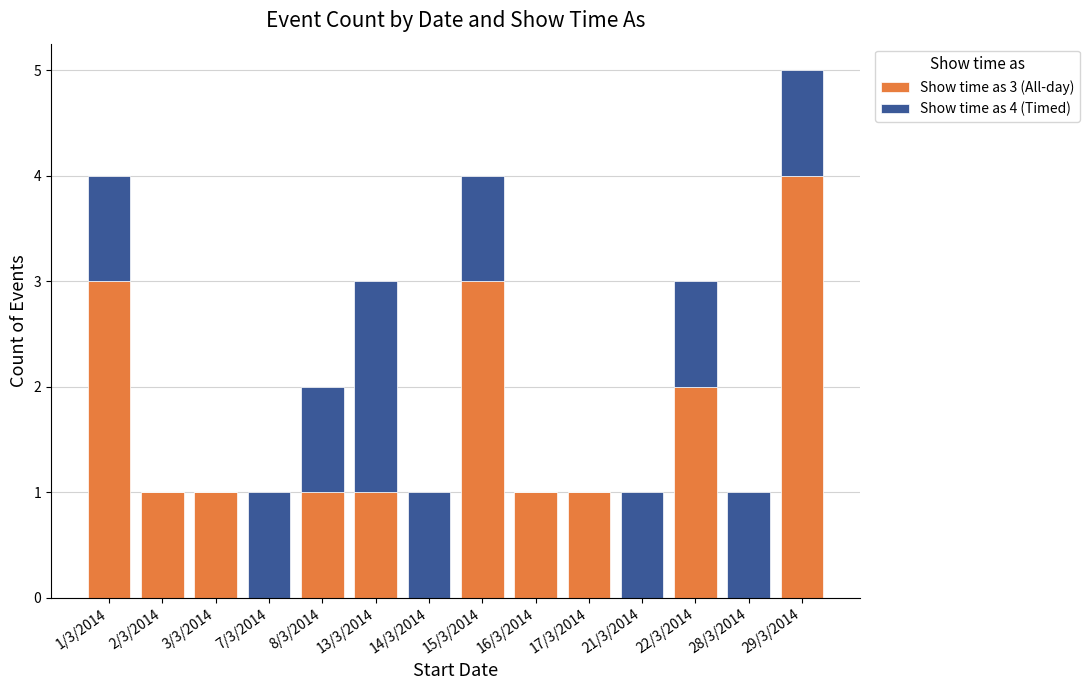

True or false: Show time as 3 (All-day) has a value of -2 at 7/3/2014.

False